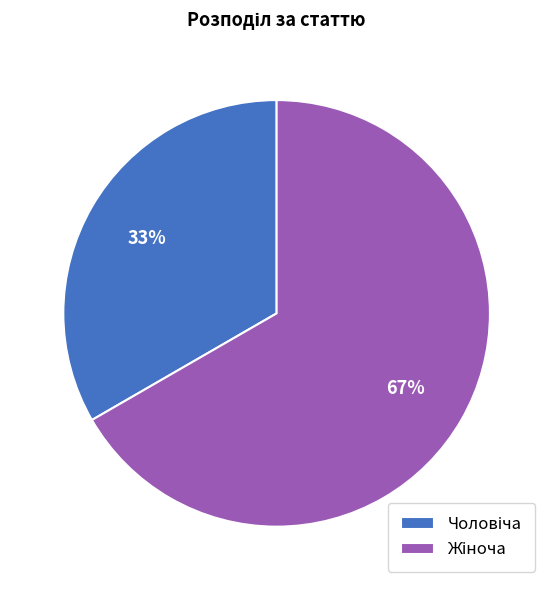

Does any single category account for the majority?

Yes